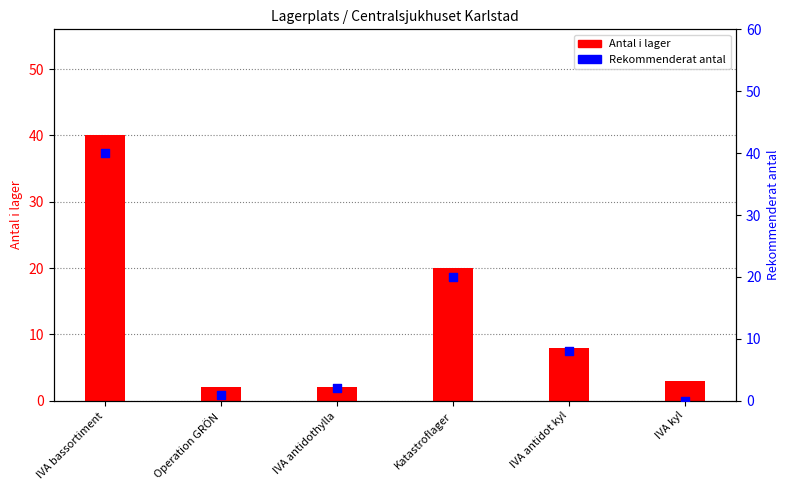

Which series has the largest total across all categories?

Antal i lager